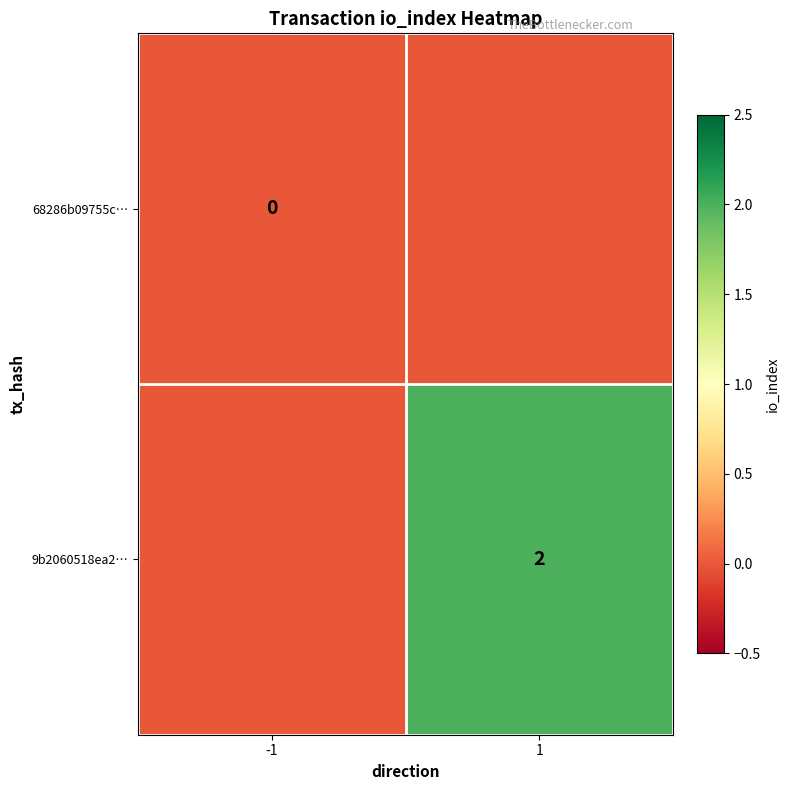

The value of 9b2060518ea2… at 1 is 1. True or false?

False